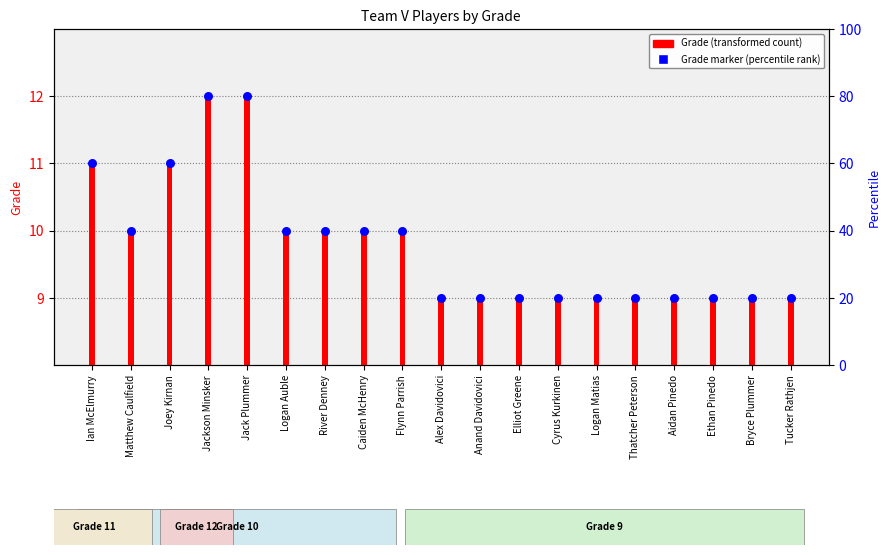

At which category is the sum across all series the highest?

Jackson Minsker